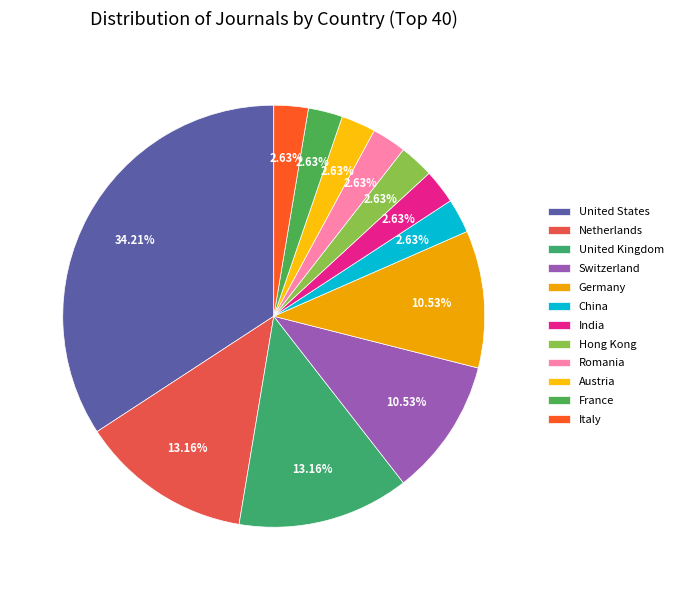

Which category has the biggest portion of the pie?

United States